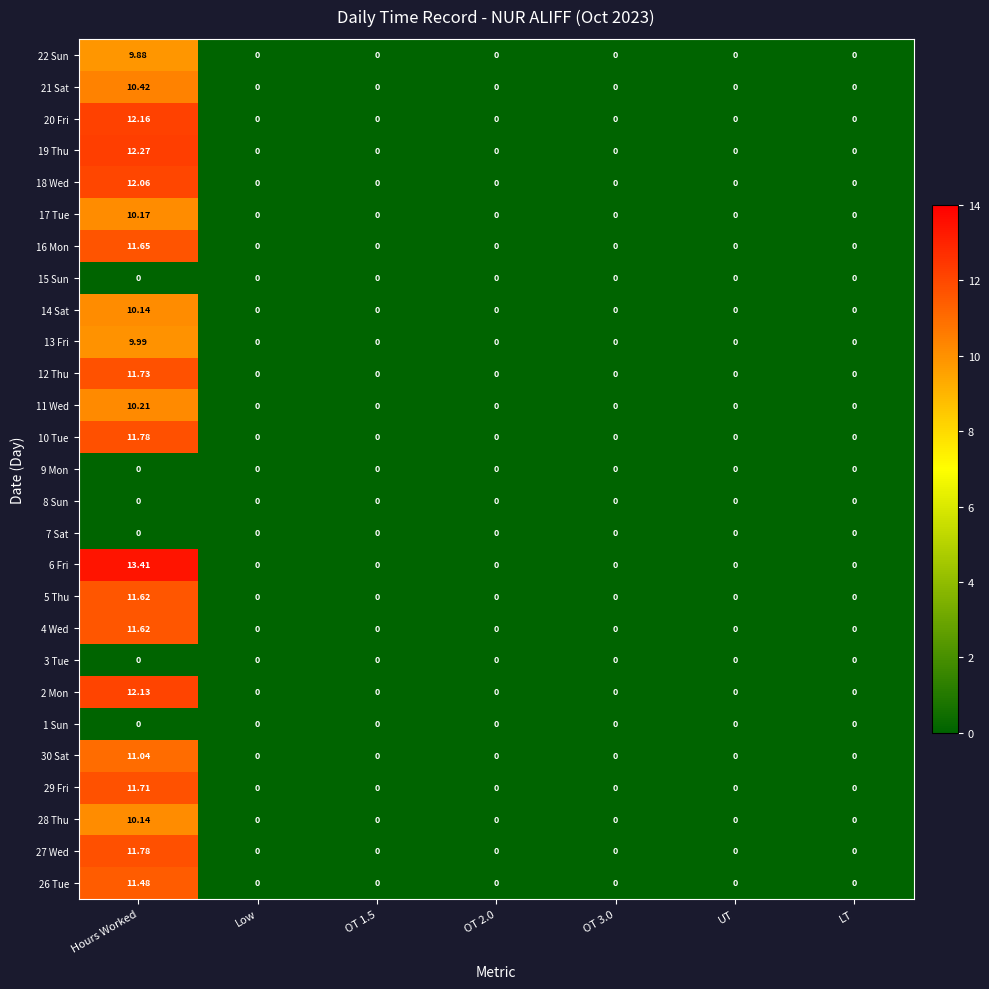

At which category is the sum across all series the highest?

Hours Worked